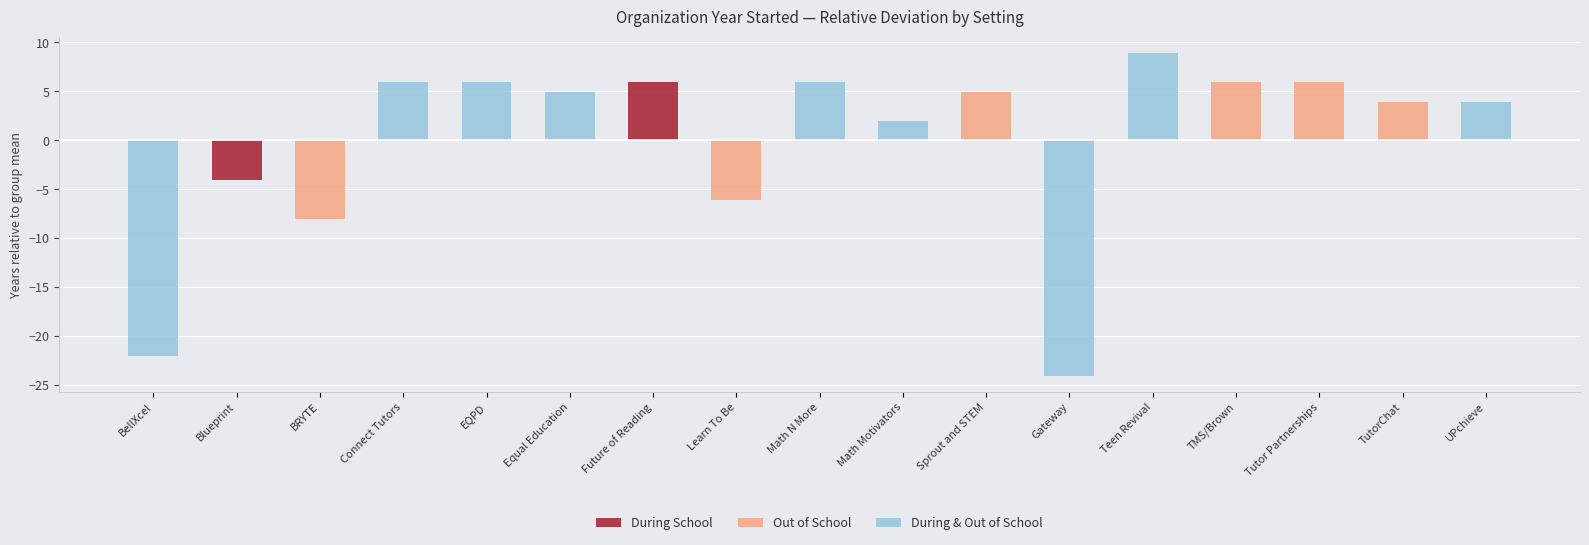

True or false: During School has a value of 2010 at Blueprint.

True